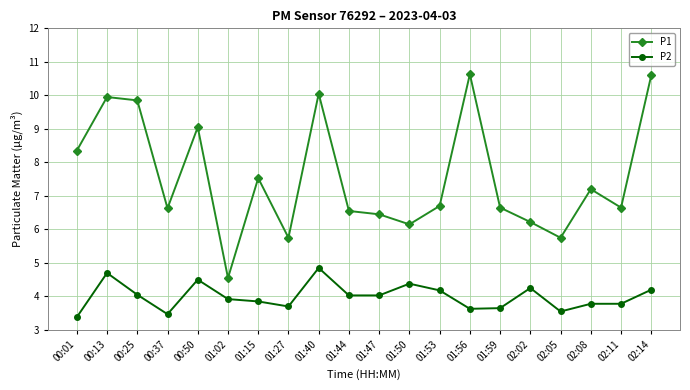

Which series has the widest spread of values?

P1